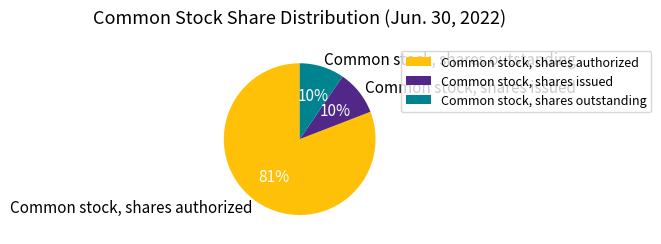

Do Common stock, shares issued and Common stock, shares outstanding together represent more than half of the pie?

No